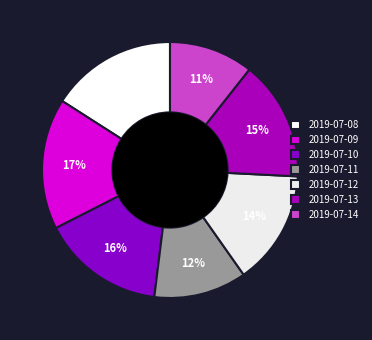

Approximately how many times larger is the value at 2019-07-14 compared to 2019-07-11?

0.9